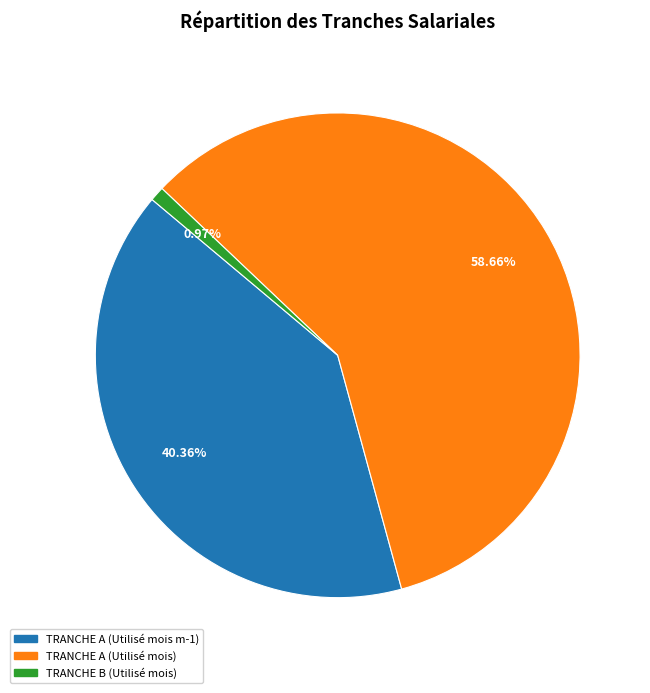

Is there any slice that represents more than half of the pie?

Yes